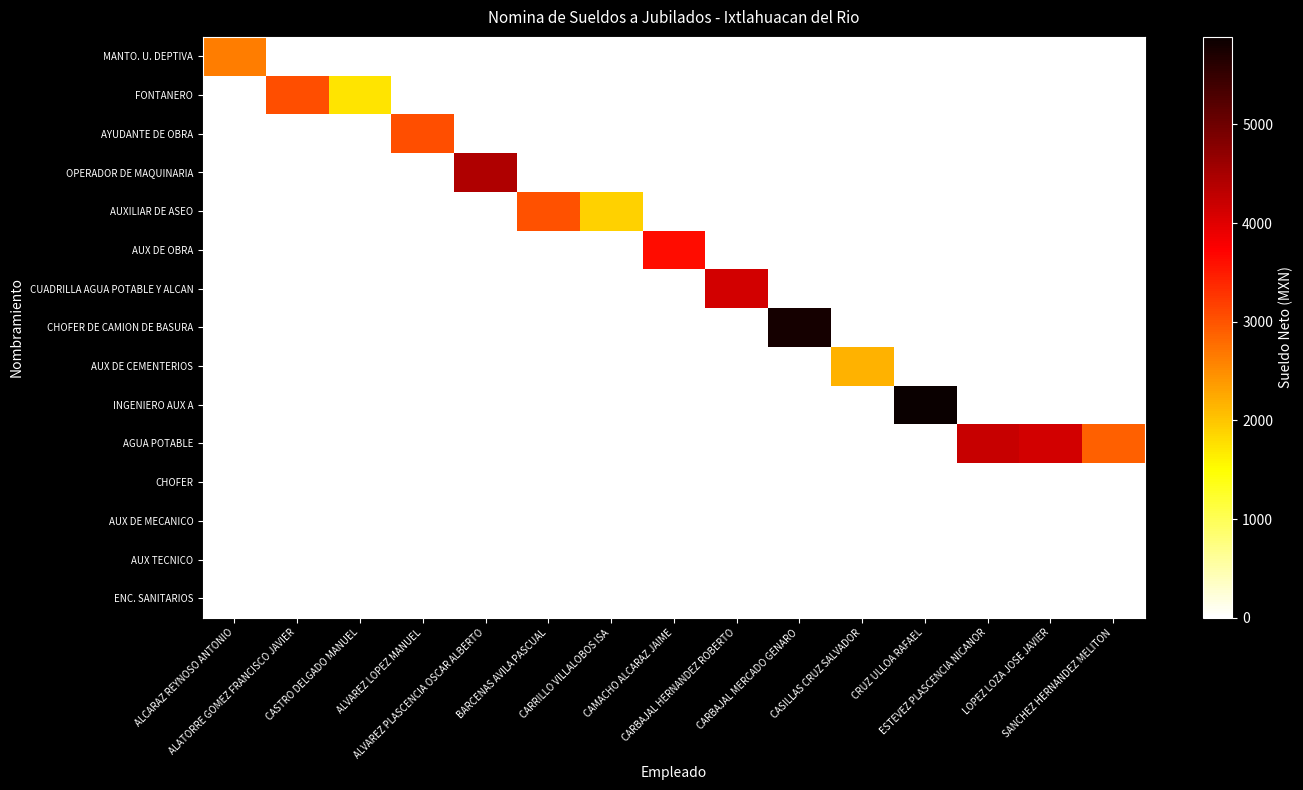

Reading left to right, transcribe all the data shown in this chart.

MANTO. U. DEPTIVA: ALCARAZ REYNOSO ANTONIO=2637.9	ALATORRE GOMEZ FRANCISCO JAVIER=0.0	CASTRO DELGADO MANUEL=0.0	ALVAREZ LOPEZ MANUEL=0.0	ALVAREZ PLASCENCIA OSCAR ALBERTO=0.0	BARCENAS AVILA PASCUAL=0.0	CARRILLO VILLALOBOS ISA=0.0	CAMACHO ALCARAZ JAIME=0.0	CARBAJAL HERNANDEZ ROBERTO=0.0	CARBAJAL MERCADO GENARO=0.0	CASILLAS CRUZ SALVADOR=0.0	CRUZ ULLOA RAFAEL=0.0	ESTEVEZ PLASCENCIA NICANOR=0.0	LOPEZ LOZA JOSE JAVIER=0.0	SANCHEZ HERNANDEZ MELITON=0.0
FONTANERO: ALCARAZ REYNOSO ANTONIO=0.0	ALATORRE GOMEZ FRANCISCO JAVIER=3036.5	CASTRO DELGADO MANUEL=1745.8	ALVAREZ LOPEZ MANUEL=0.0	ALVAREZ PLASCENCIA OSCAR ALBERTO=0.0	BARCENAS AVILA PASCUAL=0.0	CARRILLO VILLALOBOS ISA=0.0	CAMACHO ALCARAZ JAIME=0.0	CARBAJAL HERNANDEZ ROBERTO=0.0	CARBAJAL MERCADO GENARO=0.0	CASILLAS CRUZ SALVADOR=0.0	CRUZ ULLOA RAFAEL=0.0	ESTEVEZ PLASCENCIA NICANOR=0.0	LOPEZ LOZA JOSE JAVIER=0.0	SANCHEZ HERNANDEZ MELITON=0.0
AYUDANTE DE OBRA: ALCARAZ REYNOSO ANTONIO=0.0	ALATORRE GOMEZ FRANCISCO JAVIER=0.0	CASTRO DELGADO MANUEL=0.0	ALVAREZ LOPEZ MANUEL=3049.0	ALVAREZ PLASCENCIA OSCAR ALBERTO=0.0	BARCENAS AVILA PASCUAL=0.0	CARRILLO VILLALOBOS ISA=0.0	CAMACHO ALCARAZ JAIME=0.0	CARBAJAL HERNANDEZ ROBERTO=0.0	CARBAJAL MERCADO GENARO=0.0	CASILLAS CRUZ SALVADOR=0.0	CRUZ ULLOA RAFAEL=0.0	ESTEVEZ PLASCENCIA NICANOR=0.0	LOPEZ LOZA JOSE JAVIER=0.0	SANCHEZ HERNANDEZ MELITON=0.0
OPERADOR DE MAQUINARIA: ALCARAZ REYNOSO ANTONIO=0.0	ALATORRE GOMEZ FRANCISCO JAVIER=0.0	CASTRO DELGADO MANUEL=0.0	ALVAREZ LOPEZ MANUEL=0.0	ALVAREZ PLASCENCIA OSCAR ALBERTO=4425.2	BARCENAS AVILA PASCUAL=0.0	CARRILLO VILLALOBOS ISA=0.0	CAMACHO ALCARAZ JAIME=0.0	CARBAJAL HERNANDEZ ROBERTO=0.0	CARBAJAL MERCADO GENARO=0.0	CASILLAS CRUZ SALVADOR=0.0	CRUZ ULLOA RAFAEL=0.0	ESTEVEZ PLASCENCIA NICANOR=0.0	LOPEZ LOZA JOSE JAVIER=0.0	SANCHEZ HERNANDEZ MELITON=0.0
AUXILIAR DE ASEO: ALCARAZ REYNOSO ANTONIO=0.0	ALATORRE GOMEZ FRANCISCO JAVIER=0.0	CASTRO DELGADO MANUEL=0.0	ALVAREZ LOPEZ MANUEL=0.0	ALVAREZ PLASCENCIA OSCAR ALBERTO=0.0	BARCENAS AVILA PASCUAL=3032.9	CARRILLO VILLALOBOS ISA=1894.3	CAMACHO ALCARAZ JAIME=0.0	CARBAJAL HERNANDEZ ROBERTO=0.0	CARBAJAL MERCADO GENARO=0.0	CASILLAS CRUZ SALVADOR=0.0	CRUZ ULLOA RAFAEL=0.0	ESTEVEZ PLASCENCIA NICANOR=0.0	LOPEZ LOZA JOSE JAVIER=0.0	SANCHEZ HERNANDEZ MELITON=0.0
AUX DE OBRA: ALCARAZ REYNOSO ANTONIO=0.0	ALATORRE GOMEZ FRANCISCO JAVIER=0.0	CASTRO DELGADO MANUEL=0.0	ALVAREZ LOPEZ MANUEL=0.0	ALVAREZ PLASCENCIA OSCAR ALBERTO=0.0	BARCENAS AVILA PASCUAL=0.0	CARRILLO VILLALOBOS ISA=0.0	CAMACHO ALCARAZ JAIME=3611.7	CARBAJAL HERNANDEZ ROBERTO=0.0	CARBAJAL MERCADO GENARO=0.0	CASILLAS CRUZ SALVADOR=0.0	CRUZ ULLOA RAFAEL=0.0	ESTEVEZ PLASCENCIA NICANOR=0.0	LOPEZ LOZA JOSE JAVIER=0.0	SANCHEZ HERNANDEZ MELITON=0.0
CUADRILLA AGUA POTABLE Y ALCAN: ALCARAZ REYNOSO ANTONIO=0.0	ALATORRE GOMEZ FRANCISCO JAVIER=0.0	CASTRO DELGADO MANUEL=0.0	ALVAREZ LOPEZ MANUEL=0.0	ALVAREZ PLASCENCIA OSCAR ALBERTO=0.0	BARCENAS AVILA PASCUAL=0.0	CARRILLO VILLALOBOS ISA=0.0	CAMACHO ALCARAZ JAIME=0.0	CARBAJAL HERNANDEZ ROBERTO=4117.8	CARBAJAL MERCADO GENARO=0.0	CASILLAS CRUZ SALVADOR=0.0	CRUZ ULLOA RAFAEL=0.0	ESTEVEZ PLASCENCIA NICANOR=0.0	LOPEZ LOZA JOSE JAVIER=0.0	SANCHEZ HERNANDEZ MELITON=0.0
CHOFER DE CAMION DE BASURA: ALCARAZ REYNOSO ANTONIO=0.0	ALATORRE GOMEZ FRANCISCO JAVIER=0.0	CASTRO DELGADO MANUEL=0.0	ALVAREZ LOPEZ MANUEL=0.0	ALVAREZ PLASCENCIA OSCAR ALBERTO=0.0	BARCENAS AVILA PASCUAL=0.0	CARRILLO VILLALOBOS ISA=0.0	CAMACHO ALCARAZ JAIME=0.0	CARBAJAL HERNANDEZ ROBERTO=0.0	CARBAJAL MERCADO GENARO=5779.8	CASILLAS CRUZ SALVADOR=0.0	CRUZ ULLOA RAFAEL=0.0	ESTEVEZ PLASCENCIA NICANOR=0.0	LOPEZ LOZA JOSE JAVIER=0.0	SANCHEZ HERNANDEZ MELITON=0.0
AUX DE CEMENTERIOS: ALCARAZ REYNOSO ANTONIO=0.0	ALATORRE GOMEZ FRANCISCO JAVIER=0.0	CASTRO DELGADO MANUEL=0.0	ALVAREZ LOPEZ MANUEL=0.0	ALVAREZ PLASCENCIA OSCAR ALBERTO=0.0	BARCENAS AVILA PASCUAL=0.0	CARRILLO VILLALOBOS ISA=0.0	CAMACHO ALCARAZ JAIME=0.0	CARBAJAL HERNANDEZ ROBERTO=0.0	CARBAJAL MERCADO GENARO=0.0	CASILLAS CRUZ SALVADOR=2165.9	CRUZ ULLOA RAFAEL=0.0	ESTEVEZ PLASCENCIA NICANOR=0.0	LOPEZ LOZA JOSE JAVIER=0.0	SANCHEZ HERNANDEZ MELITON=0.0
INGENIERO AUX A: ALCARAZ REYNOSO ANTONIO=0.0	ALATORRE GOMEZ FRANCISCO JAVIER=0.0	CASTRO DELGADO MANUEL=0.0	ALVAREZ LOPEZ MANUEL=0.0	ALVAREZ PLASCENCIA OSCAR ALBERTO=0.0	BARCENAS AVILA PASCUAL=0.0	CARRILLO VILLALOBOS ISA=0.0	CAMACHO ALCARAZ JAIME=0.0	CARBAJAL HERNANDEZ ROBERTO=0.0	CARBAJAL MERCADO GENARO=0.0	CASILLAS CRUZ SALVADOR=0.0	CRUZ ULLOA RAFAEL=5888.0	ESTEVEZ PLASCENCIA NICANOR=0.0	LOPEZ LOZA JOSE JAVIER=0.0	SANCHEZ HERNANDEZ MELITON=0.0
AGUA POTABLE: ALCARAZ REYNOSO ANTONIO=0.0	ALATORRE GOMEZ FRANCISCO JAVIER=0.0	CASTRO DELGADO MANUEL=0.0	ALVAREZ LOPEZ MANUEL=0.0	ALVAREZ PLASCENCIA OSCAR ALBERTO=0.0	BARCENAS AVILA PASCUAL=0.0	CARRILLO VILLALOBOS ISA=0.0	CAMACHO ALCARAZ JAIME=0.0	CARBAJAL HERNANDEZ ROBERTO=0.0	CARBAJAL MERCADO GENARO=0.0	CASILLAS CRUZ SALVADOR=0.0	CRUZ ULLOA RAFAEL=0.0	ESTEVEZ PLASCENCIA NICANOR=4209.7	LOPEZ LOZA JOSE JAVIER=4125.1	SANCHEZ HERNANDEZ MELITON=2887.6
CHOFER: ALCARAZ REYNOSO ANTONIO=0.0	ALATORRE GOMEZ FRANCISCO JAVIER=0.0	CASTRO DELGADO MANUEL=0.0	ALVAREZ LOPEZ MANUEL=0.0	ALVAREZ PLASCENCIA OSCAR ALBERTO=0.0	BARCENAS AVILA PASCUAL=0.0	CARRILLO VILLALOBOS ISA=0.0	CAMACHO ALCARAZ JAIME=0.0	CARBAJAL HERNANDEZ ROBERTO=0.0	CARBAJAL MERCADO GENARO=0.0	CASILLAS CRUZ SALVADOR=0.0	CRUZ ULLOA RAFAEL=0.0	ESTEVEZ PLASCENCIA NICANOR=0.0	LOPEZ LOZA JOSE JAVIER=0.0	SANCHEZ HERNANDEZ MELITON=0.0
AUX DE MECANICO: ALCARAZ REYNOSO ANTONIO=0.0	ALATORRE GOMEZ FRANCISCO JAVIER=0.0	CASTRO DELGADO MANUEL=0.0	ALVAREZ LOPEZ MANUEL=0.0	ALVAREZ PLASCENCIA OSCAR ALBERTO=0.0	BARCENAS AVILA PASCUAL=0.0	CARRILLO VILLALOBOS ISA=0.0	CAMACHO ALCARAZ JAIME=0.0	CARBAJAL HERNANDEZ ROBERTO=0.0	CARBAJAL MERCADO GENARO=0.0	CASILLAS CRUZ SALVADOR=0.0	CRUZ ULLOA RAFAEL=0.0	ESTEVEZ PLASCENCIA NICANOR=0.0	LOPEZ LOZA JOSE JAVIER=0.0	SANCHEZ HERNANDEZ MELITON=0.0
AUX TECNICO: ALCARAZ REYNOSO ANTONIO=0.0	ALATORRE GOMEZ FRANCISCO JAVIER=0.0	CASTRO DELGADO MANUEL=0.0	ALVAREZ LOPEZ MANUEL=0.0	ALVAREZ PLASCENCIA OSCAR ALBERTO=0.0	BARCENAS AVILA PASCUAL=0.0	CARRILLO VILLALOBOS ISA=0.0	CAMACHO ALCARAZ JAIME=0.0	CARBAJAL HERNANDEZ ROBERTO=0.0	CARBAJAL MERCADO GENARO=0.0	CASILLAS CRUZ SALVADOR=0.0	CRUZ ULLOA RAFAEL=0.0	ESTEVEZ PLASCENCIA NICANOR=0.0	LOPEZ LOZA JOSE JAVIER=0.0	SANCHEZ HERNANDEZ MELITON=0.0
ENC. SANITARIOS: ALCARAZ REYNOSO ANTONIO=0.0	ALATORRE GOMEZ FRANCISCO JAVIER=0.0	CASTRO DELGADO MANUEL=0.0	ALVAREZ LOPEZ MANUEL=0.0	ALVAREZ PLASCENCIA OSCAR ALBERTO=0.0	BARCENAS AVILA PASCUAL=0.0	CARRILLO VILLALOBOS ISA=0.0	CAMACHO ALCARAZ JAIME=0.0	CARBAJAL HERNANDEZ ROBERTO=0.0	CARBAJAL MERCADO GENARO=0.0	CASILLAS CRUZ SALVADOR=0.0	CRUZ ULLOA RAFAEL=0.0	ESTEVEZ PLASCENCIA NICANOR=0.0	LOPEZ LOZA JOSE JAVIER=0.0	SANCHEZ HERNANDEZ MELITON=0.0